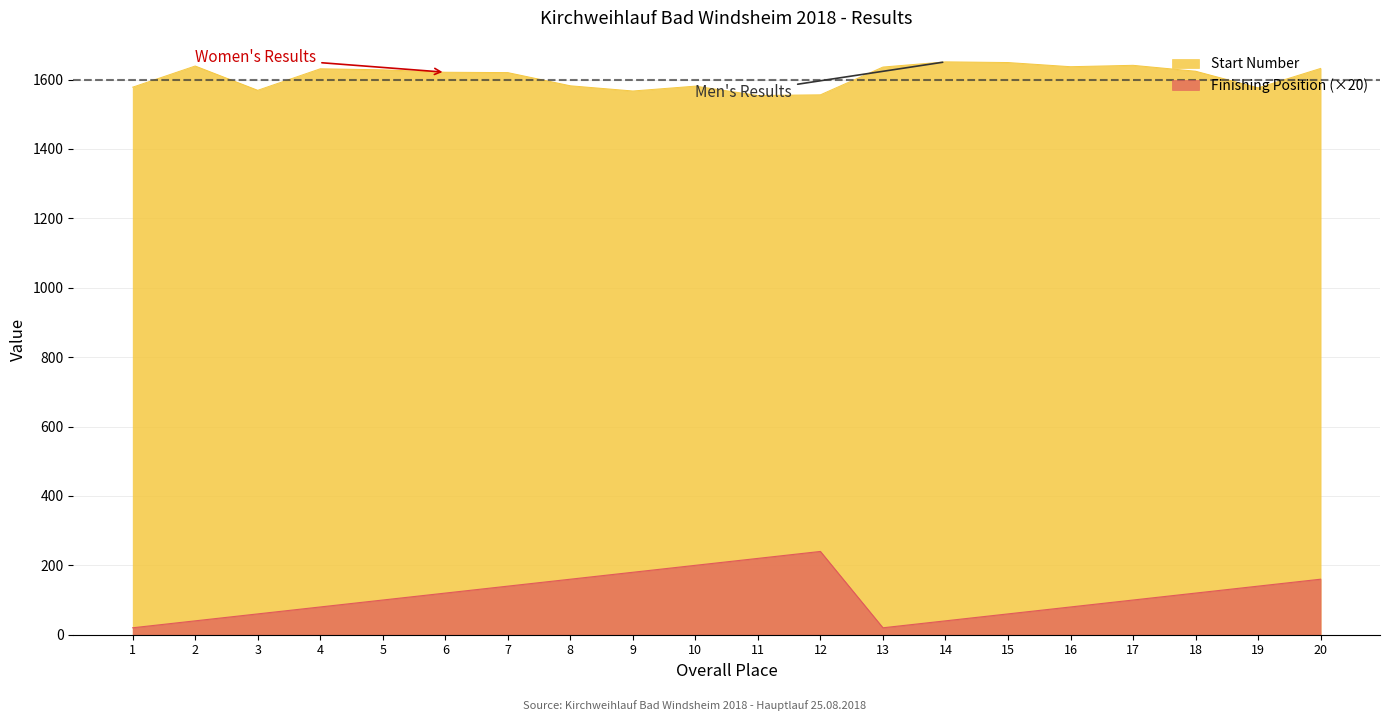

At which category does the chart reach its minimum across all series?

1